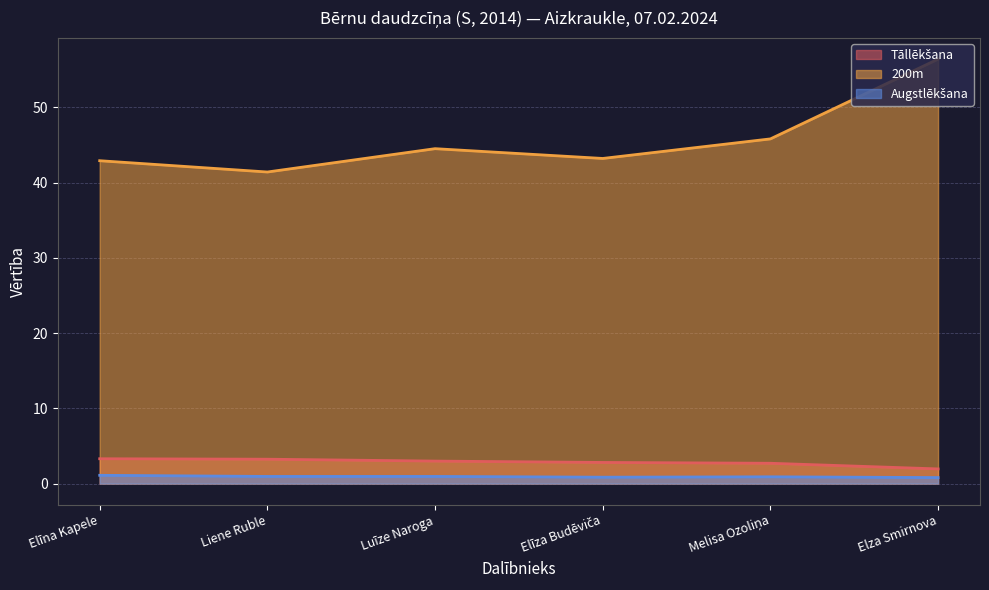

Reading left to right, transcribe all the data shown in this chart.

Tāllēkšana: 3.3	3.2	3.0	2.8	2.7	1.9
200m: 42.9	41.4	44.5	43.2	45.8	56.4
Augstlēkšana: 1.1	0.9	0.9	0.8	0.9	0.8